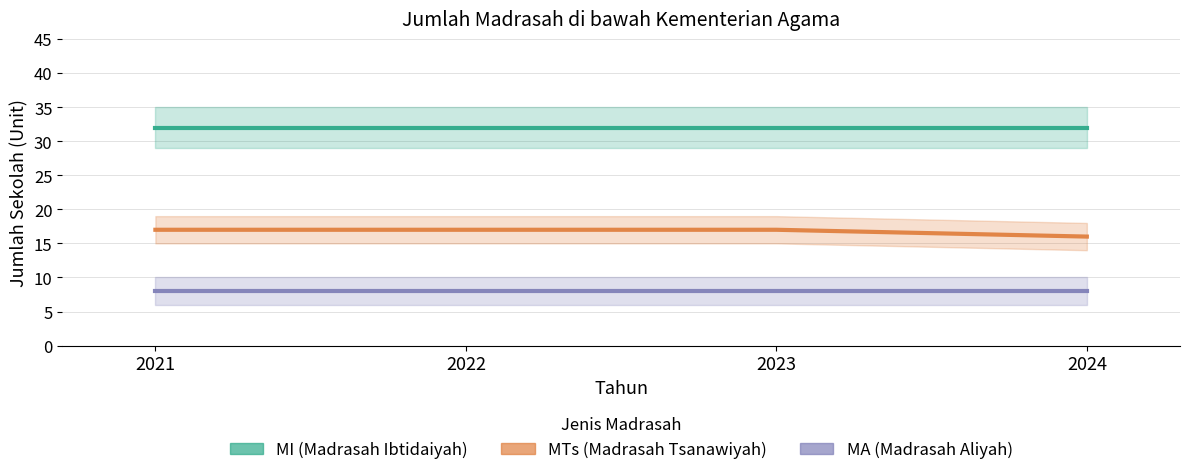

True or false: MI (Madrasah Ibtidaiyah) and MTs (Madrasah Tsanawiyah) intersect in this chart.

False